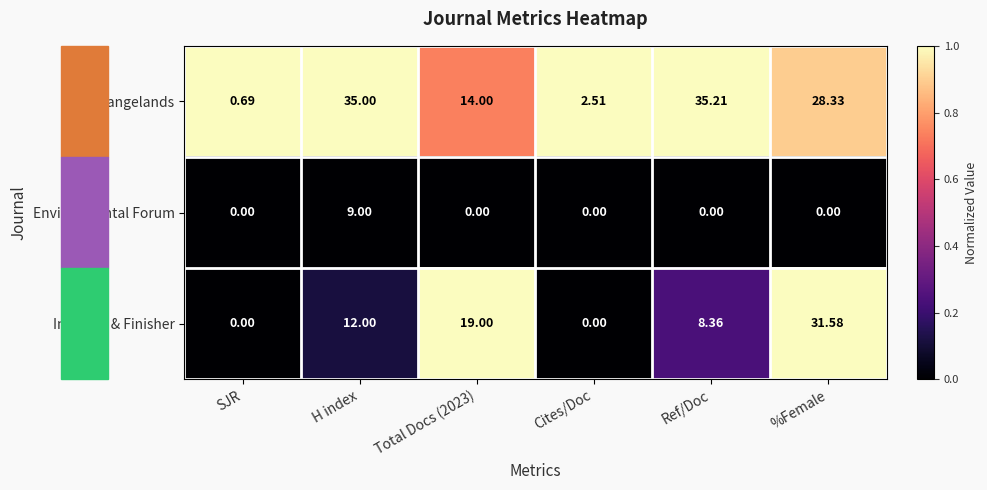

Rank the series by their maximum value, from highest to lowest.

Rangelands, Intl Dyer & Finisher, Environmental Forum